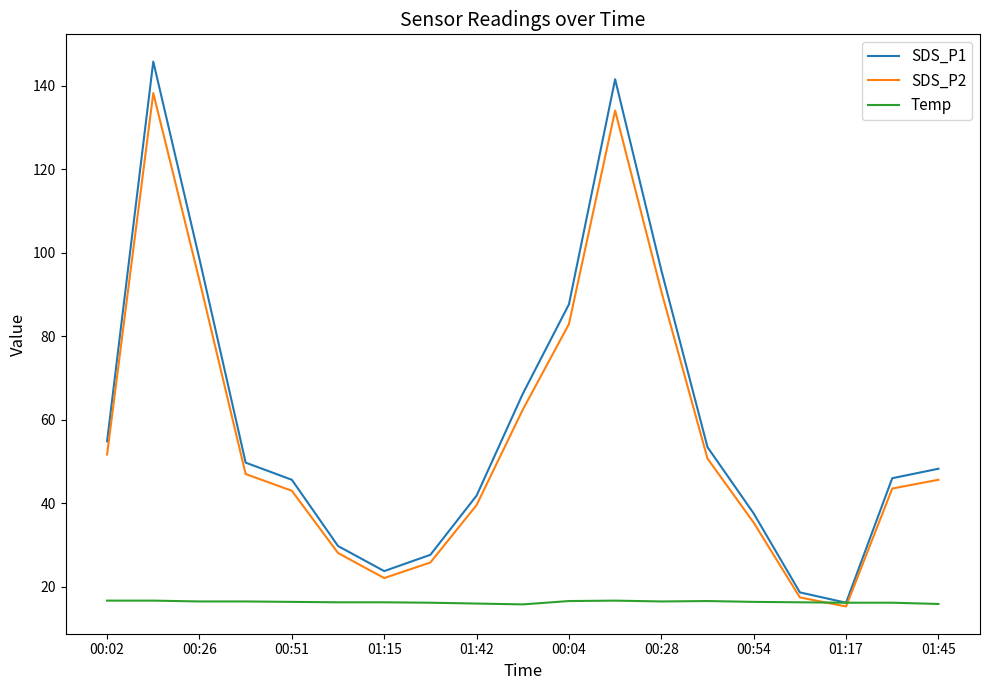

What is the minimum value for Temp?

15.8